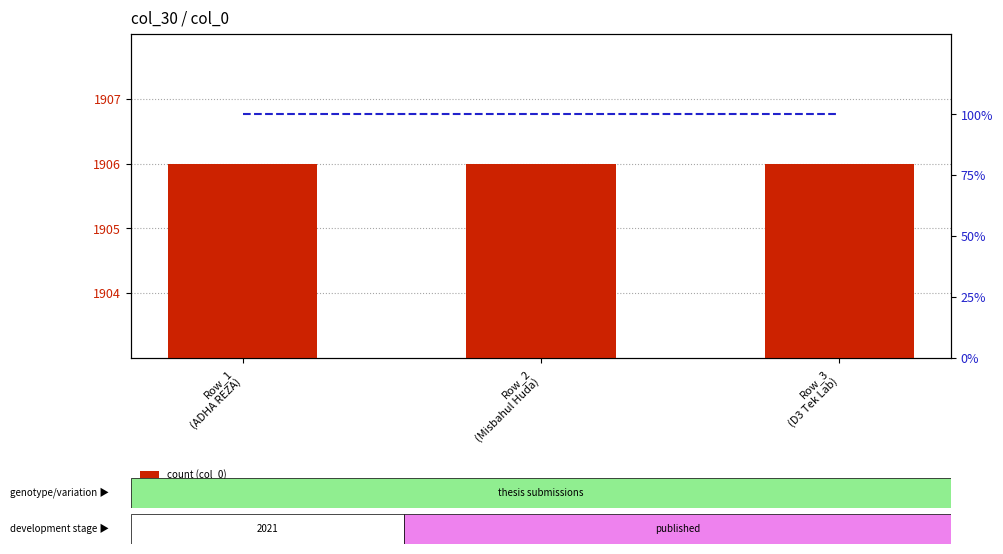

What is the value of the col_0 bar at the 3rd from the left?

1906